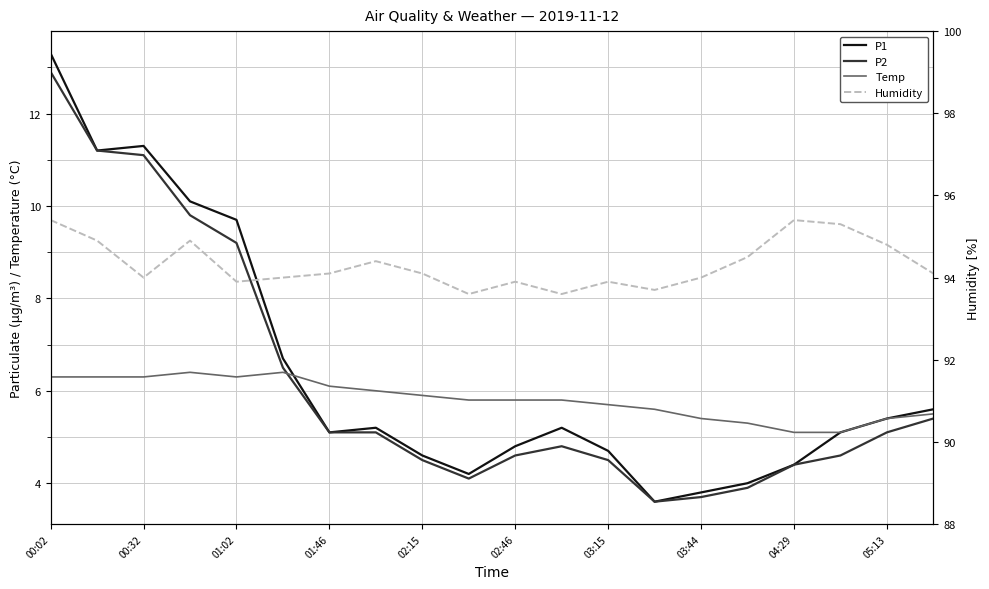

At 00:32, list the series in order from largest to smallest.

Humidity, P1, P2, Temp